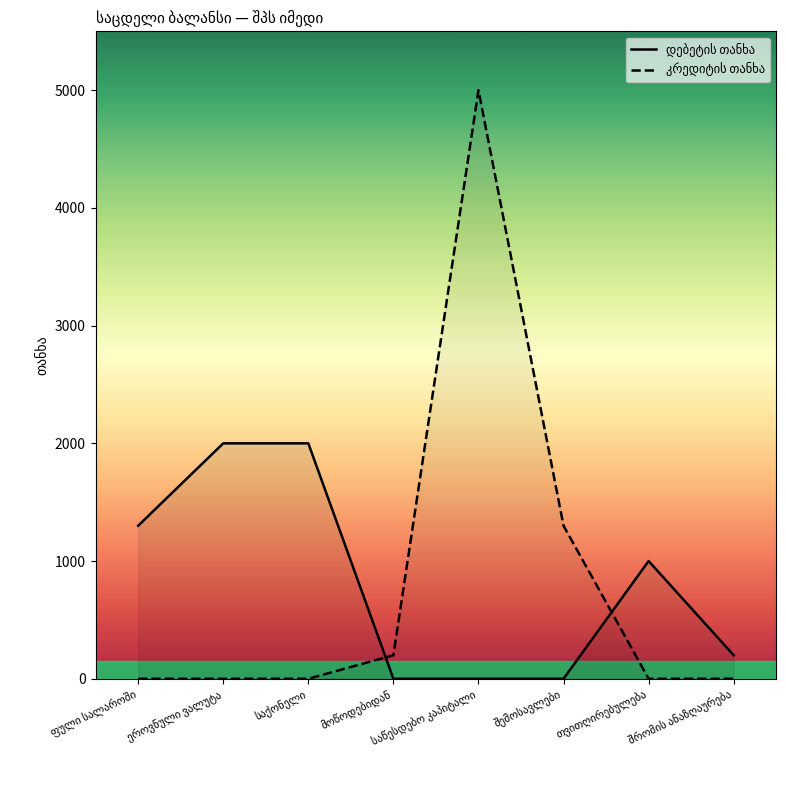

What are all the series names shown in the legend?

დებეტის თანხა, კრედიტის თანხა